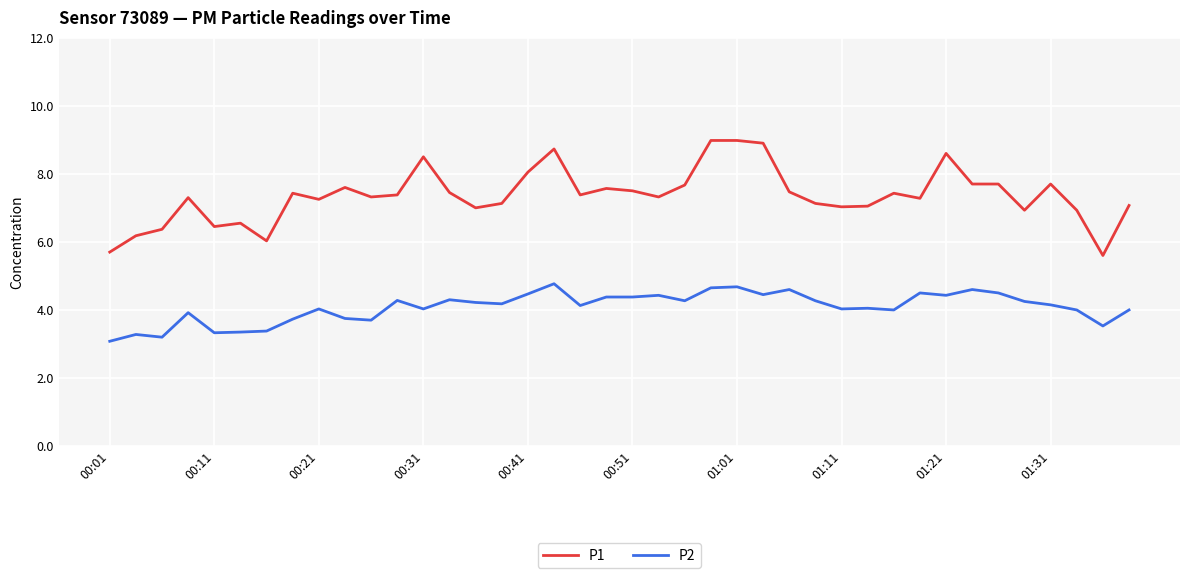

What is the sum of all P1 values?

294.3